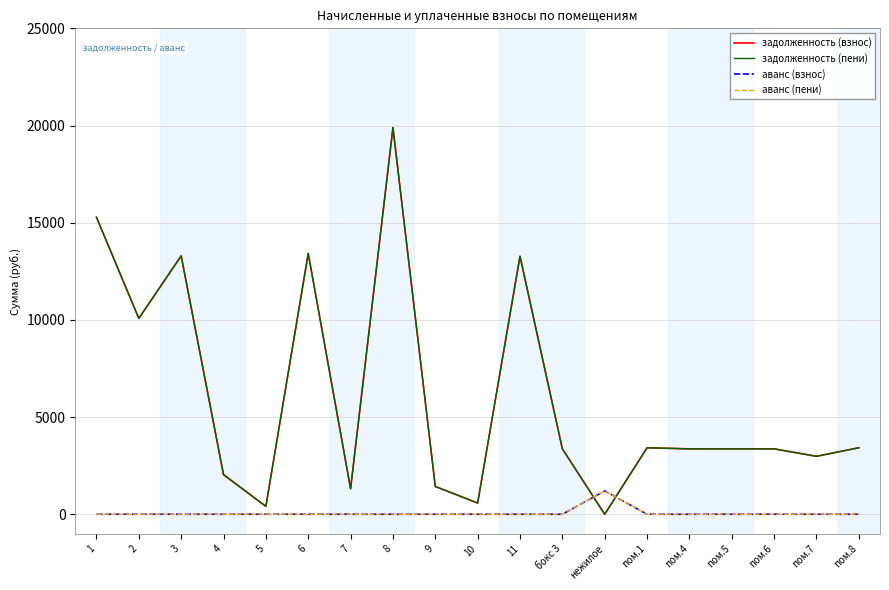

Which series has the widest spread of values?

задолженность (взнос)